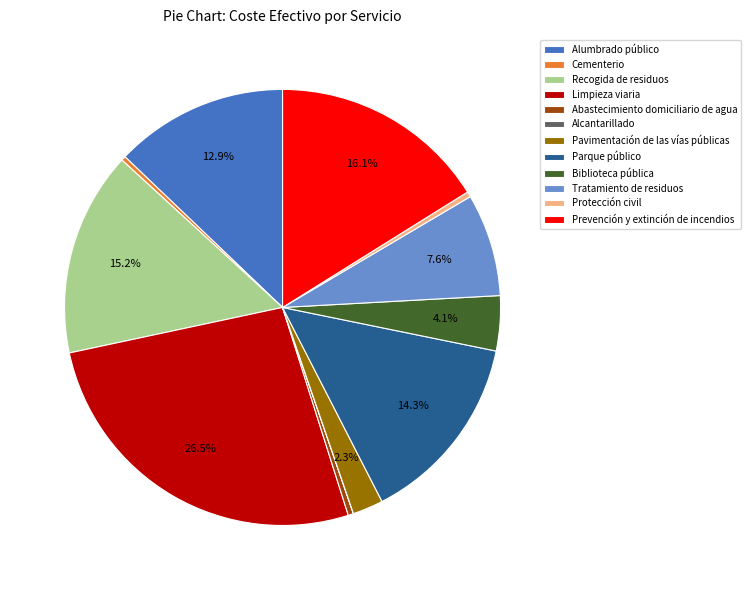

True or false: Abastecimiento domiciliario de agua accounts for 0% of the total.

True